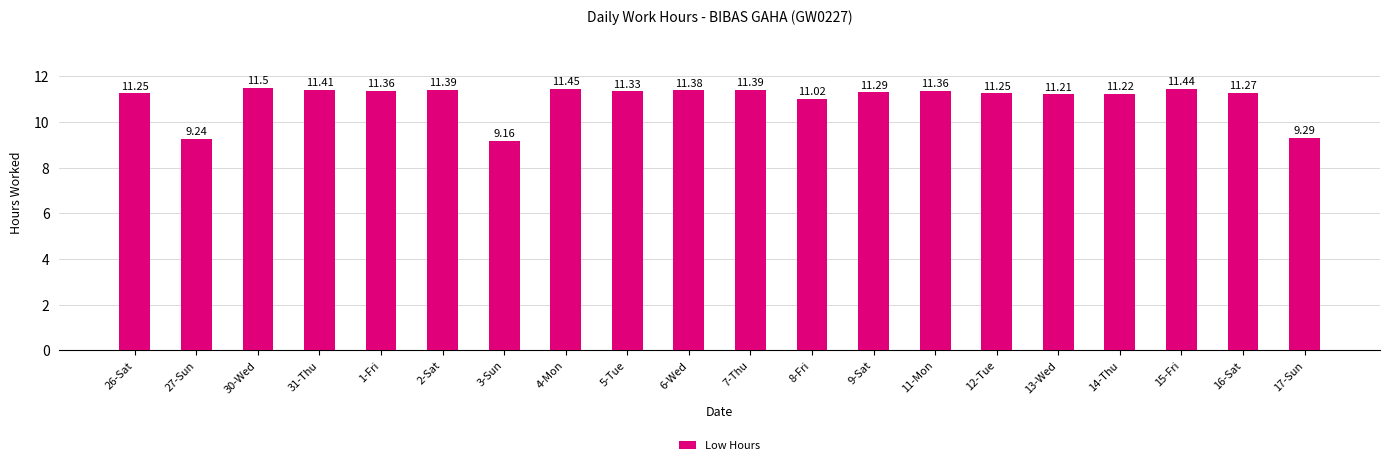

Between 9-Sat and 31-Thu, which is larger?

31-Thu